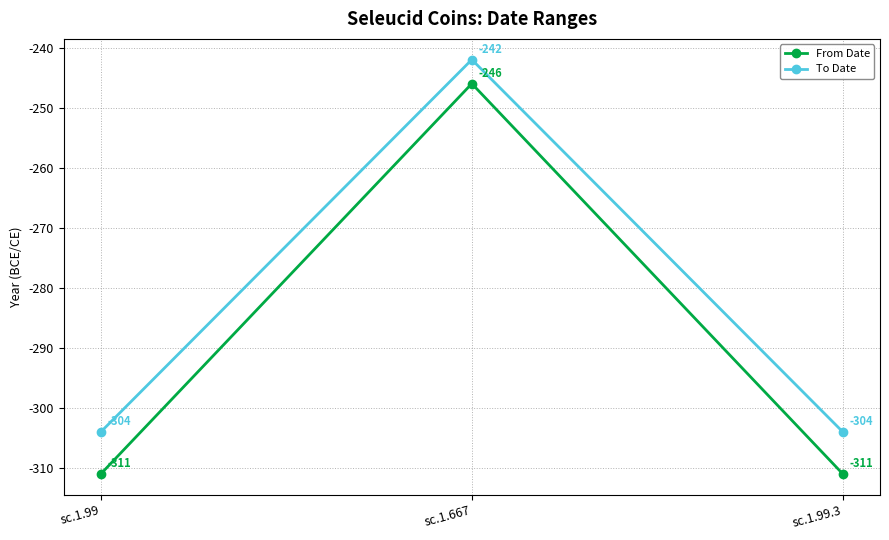

What are all the series names shown in the legend?

From Date, To Date